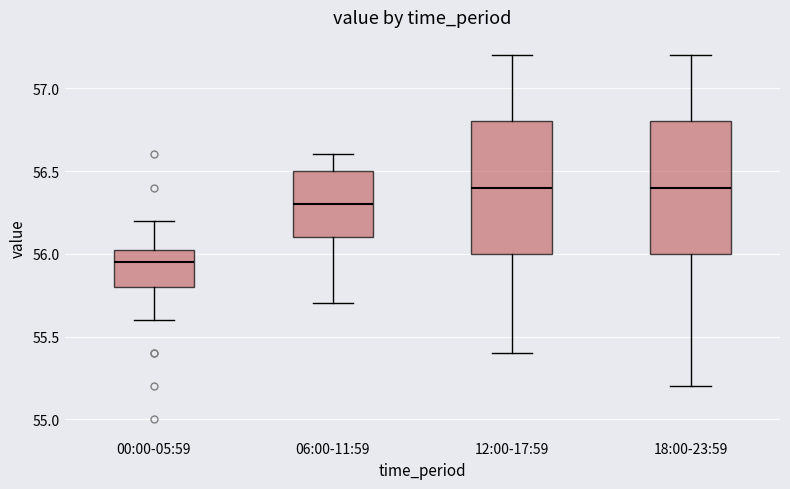

Reading left to right, transcribe this box plot: for each box, give where its median line is, the range the box spans, and where its two whiskers end, as read against the y-axis. The values are not printed on the chart, so give them approximately, as read against the axis.

00:00-05:59: median 55.95, box 55.80 to 56.05, whiskers 55.60 to 56.20
06:00-11:59: median 56.30, box 56.10 to 56.50, whiskers 55.70 to 56.60
12:00-17:59: median 56.40, box 56.00 to 56.80, whiskers 55.40 to 57.20
18:00-23:59: median 56.40, box 56.00 to 56.80, whiskers 55.20 to 57.20